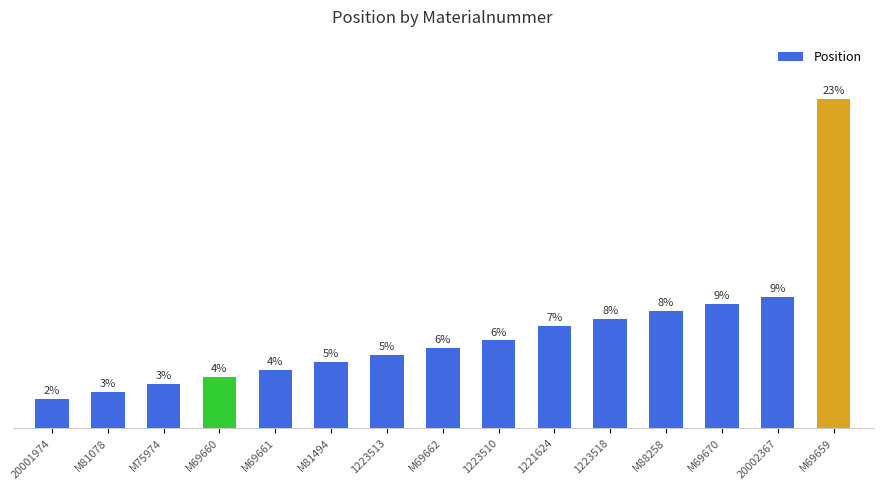

What is the label of the 8th bar from the right?

M69662